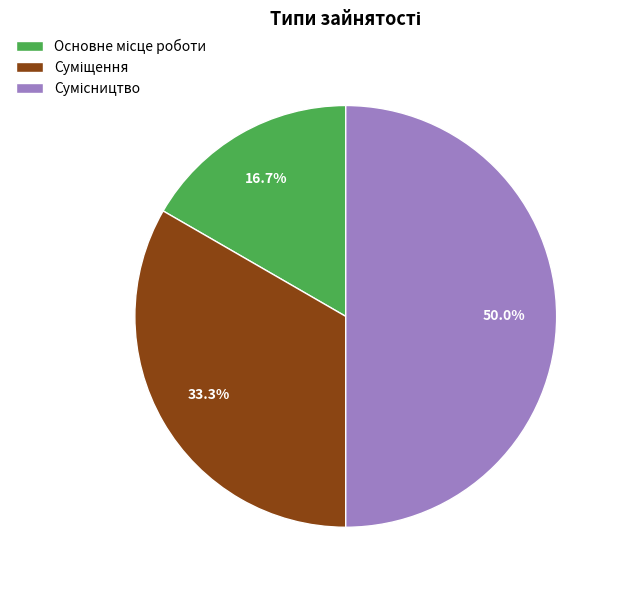

Is there a majority slice in this chart?

No